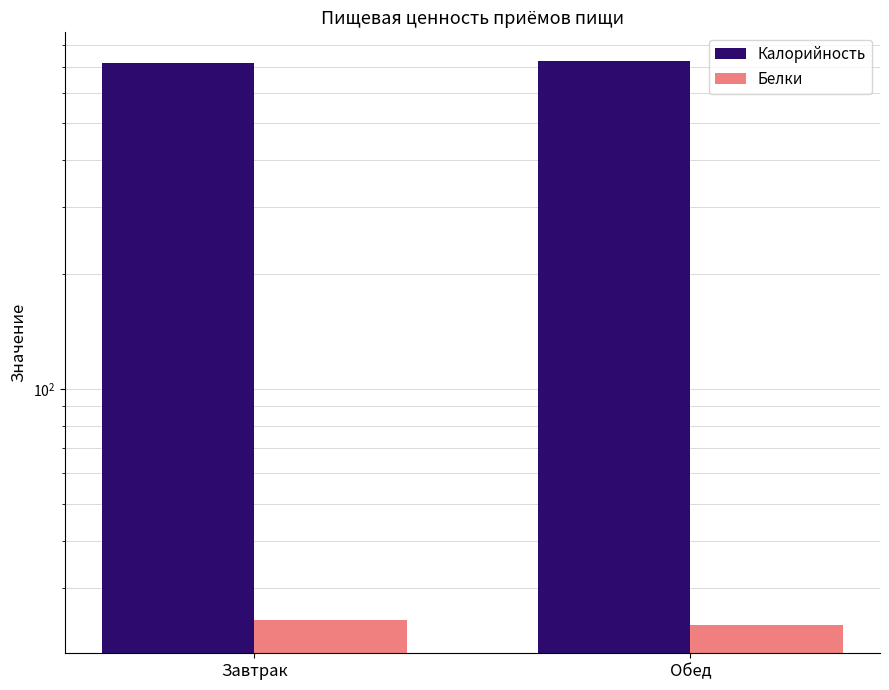

The Калорийность series shows 717.0 at Завтрак. True or false?

True